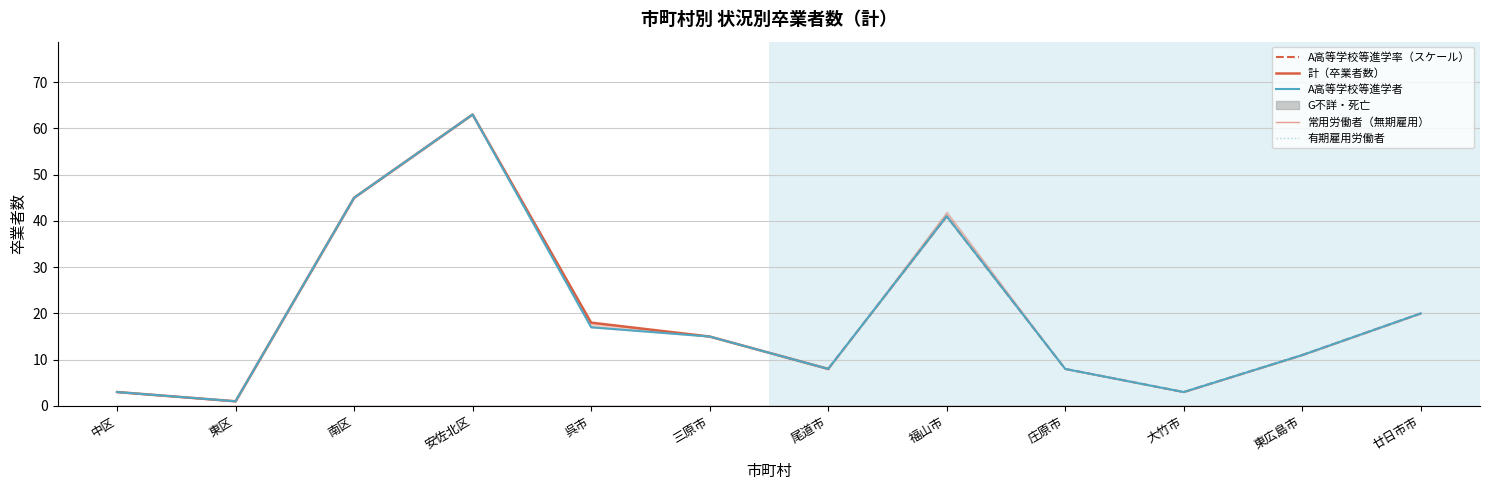

What is the label of the 3rd point from the right?

大竹市